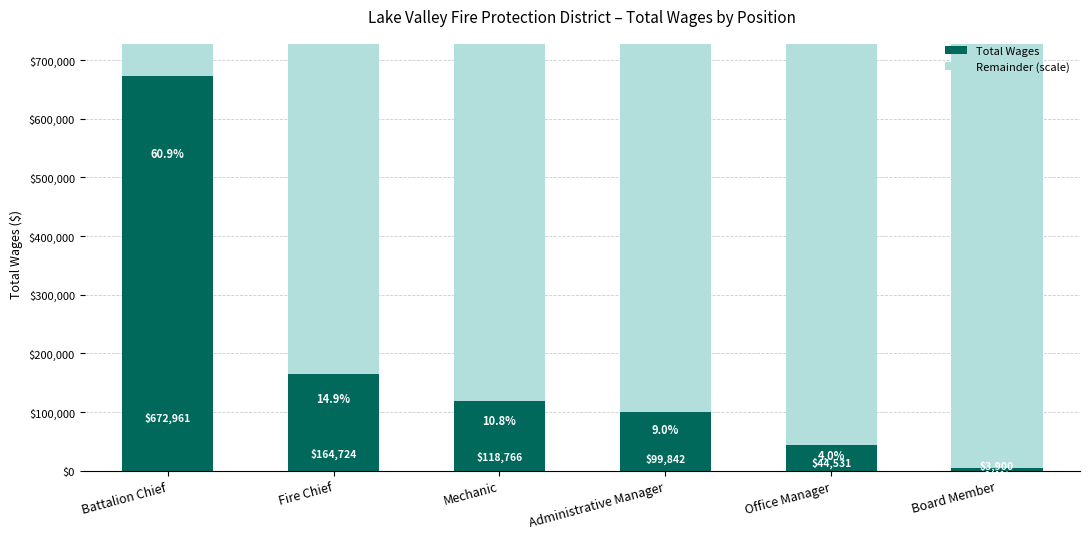

What is the value of the Total Wages bar at the 6th from the left?

3900.0